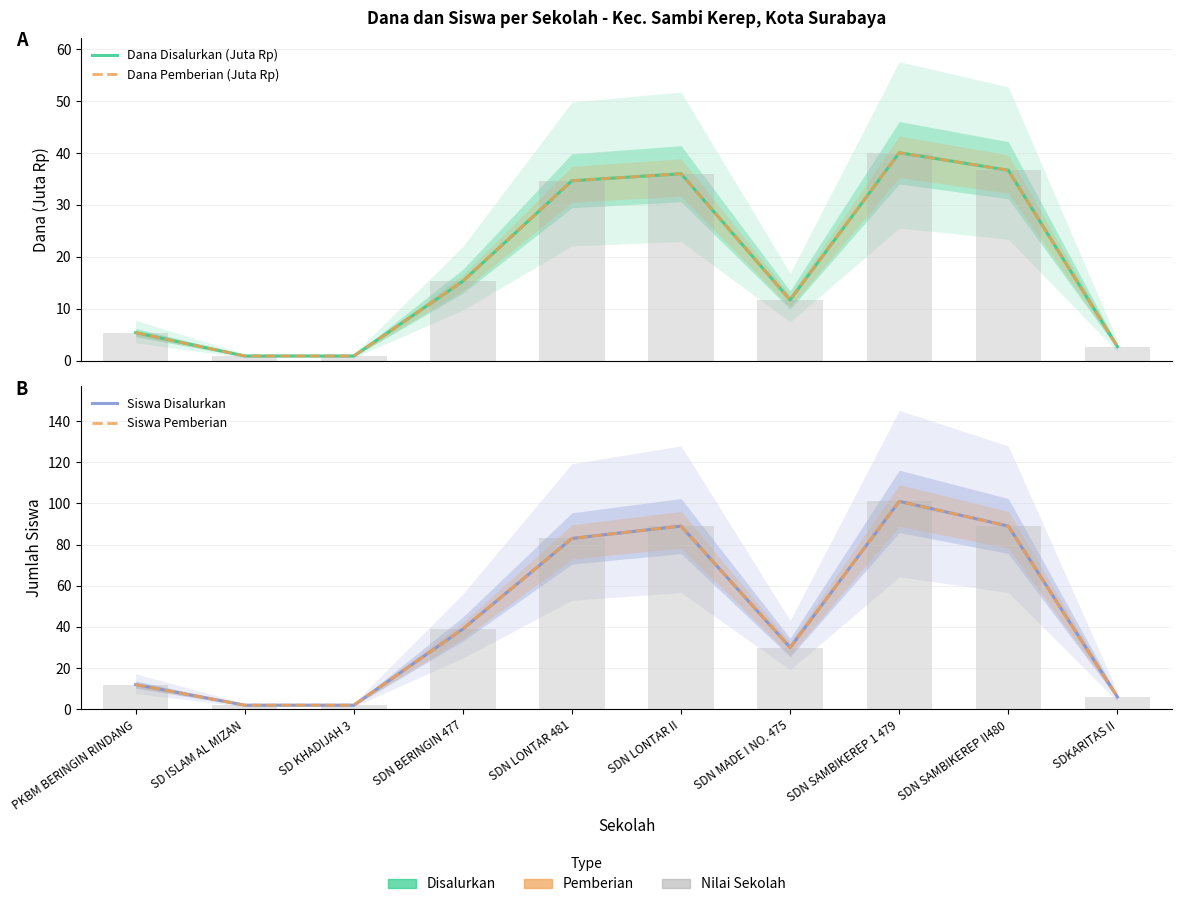

Between SDN LONTAR 481 and SDN BERINGIN 477, which is larger?

SDN LONTAR 481